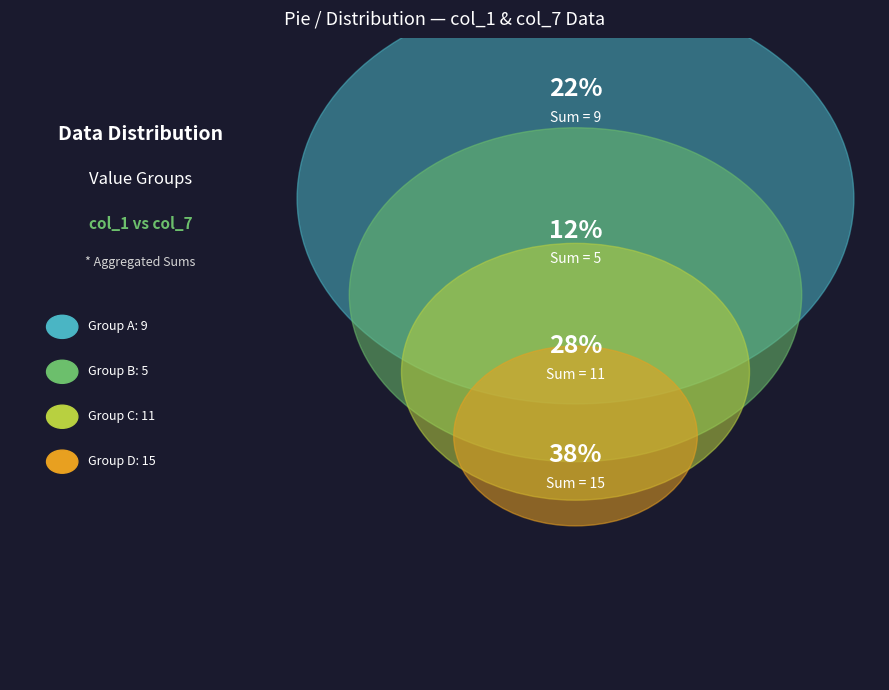

Is there a majority slice in this chart?

No